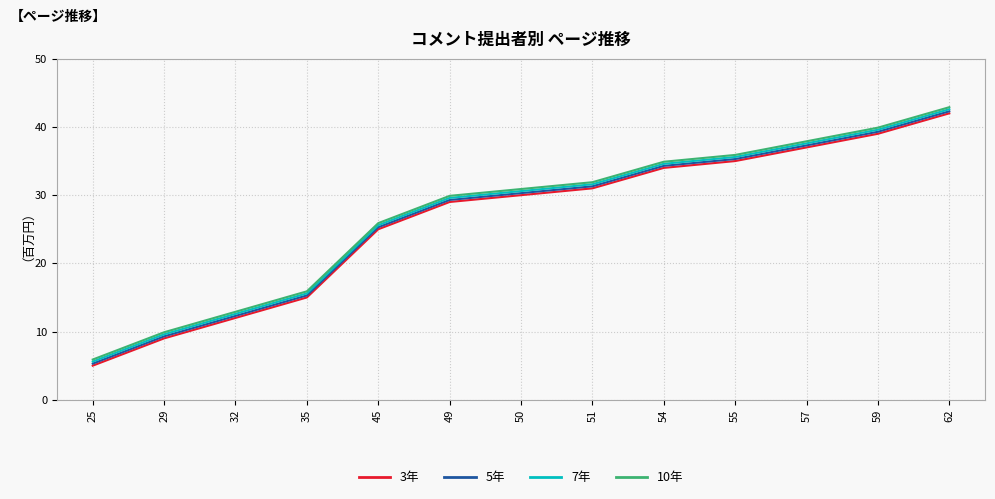

Rank the categories by 10年 value from lowest to highest.

25, 29, 32, 35, 45, 49, 50, 51, 54, 55, 57, 59, 62